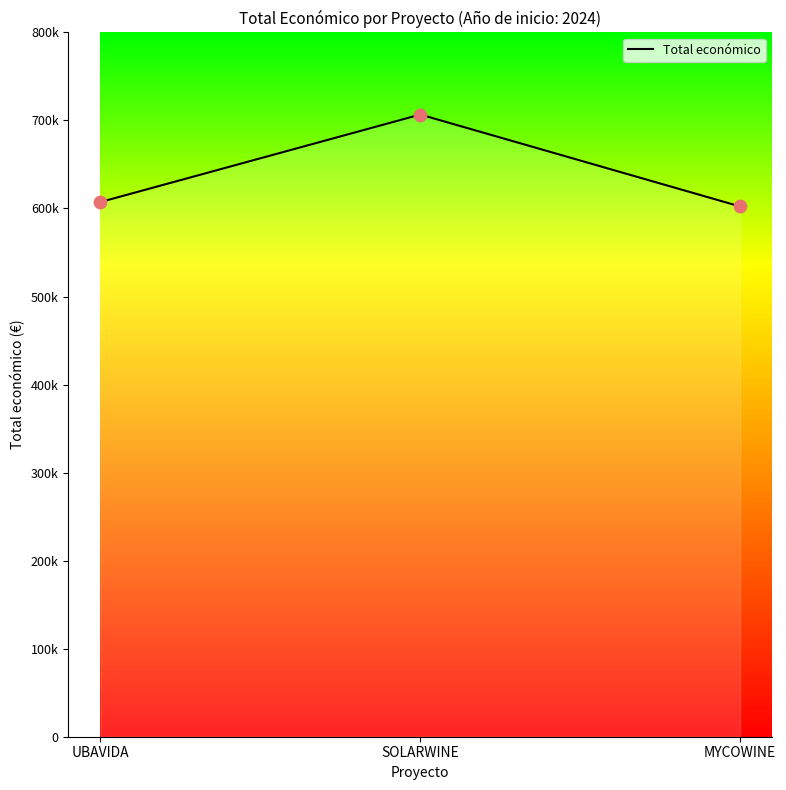

What is the change in value from SOLARWINE to MYCOWINE?

-104401.6